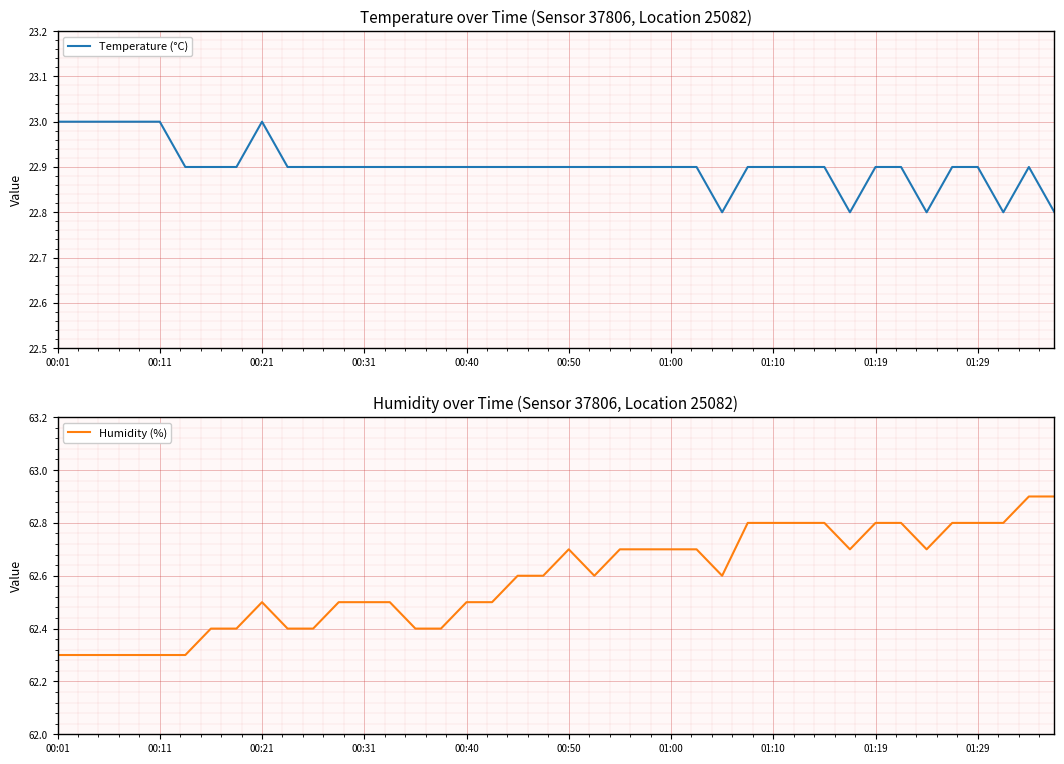

At 00:01, list the series in order from smallest to largest.

Temperature (°C), Humidity (%)